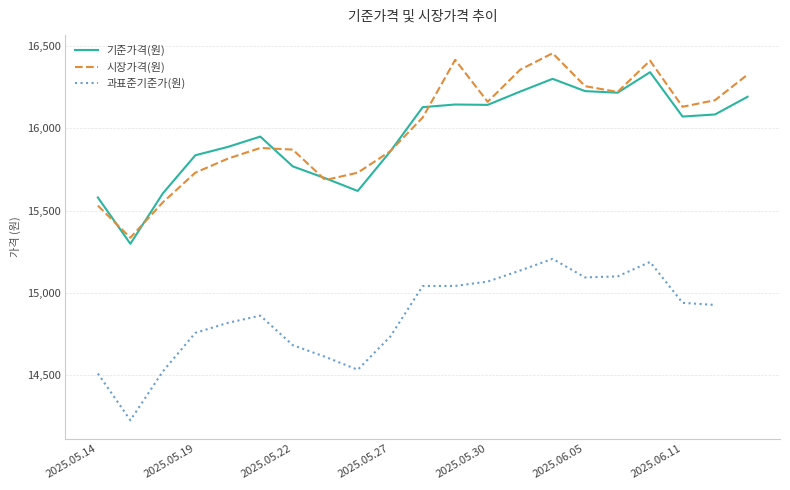

Where does the 시장가격(원) series first go above 16065?

2025.05.29